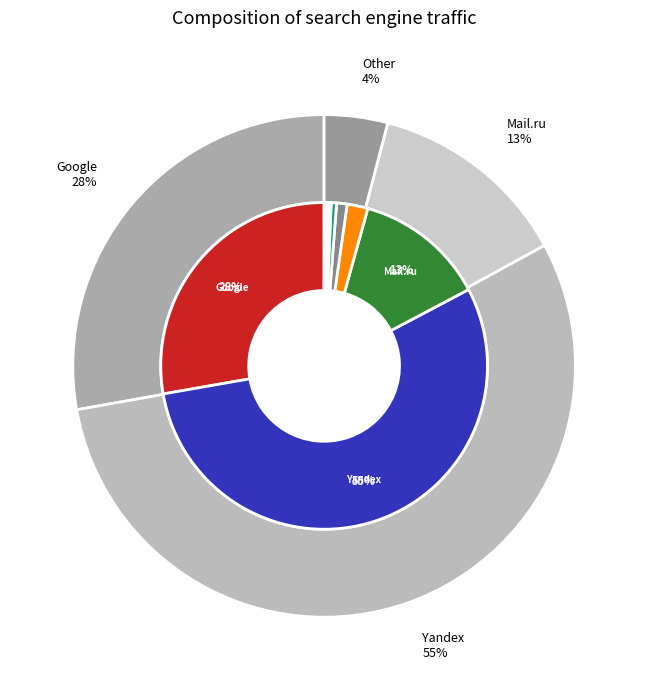

How many segments does this pie chart have?

11